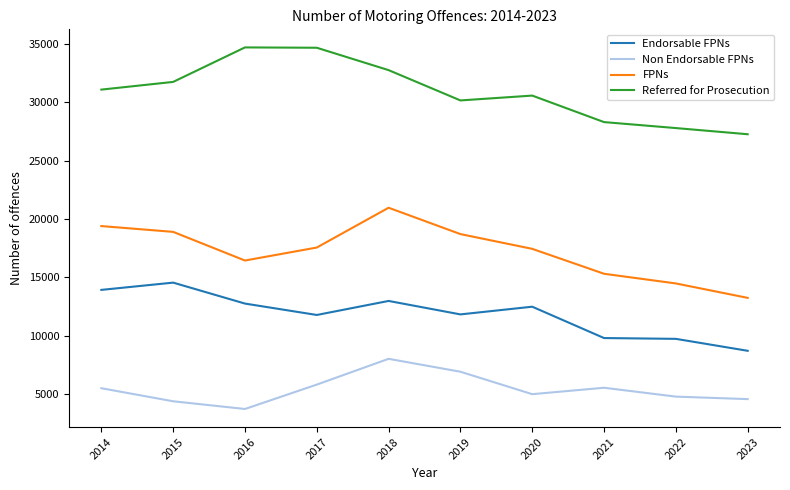

Rank the series at 2014 from lowest to highest value.

Non Endorsable FPNs, Endorsable FPNs, FPNs, Referred for Prosecution